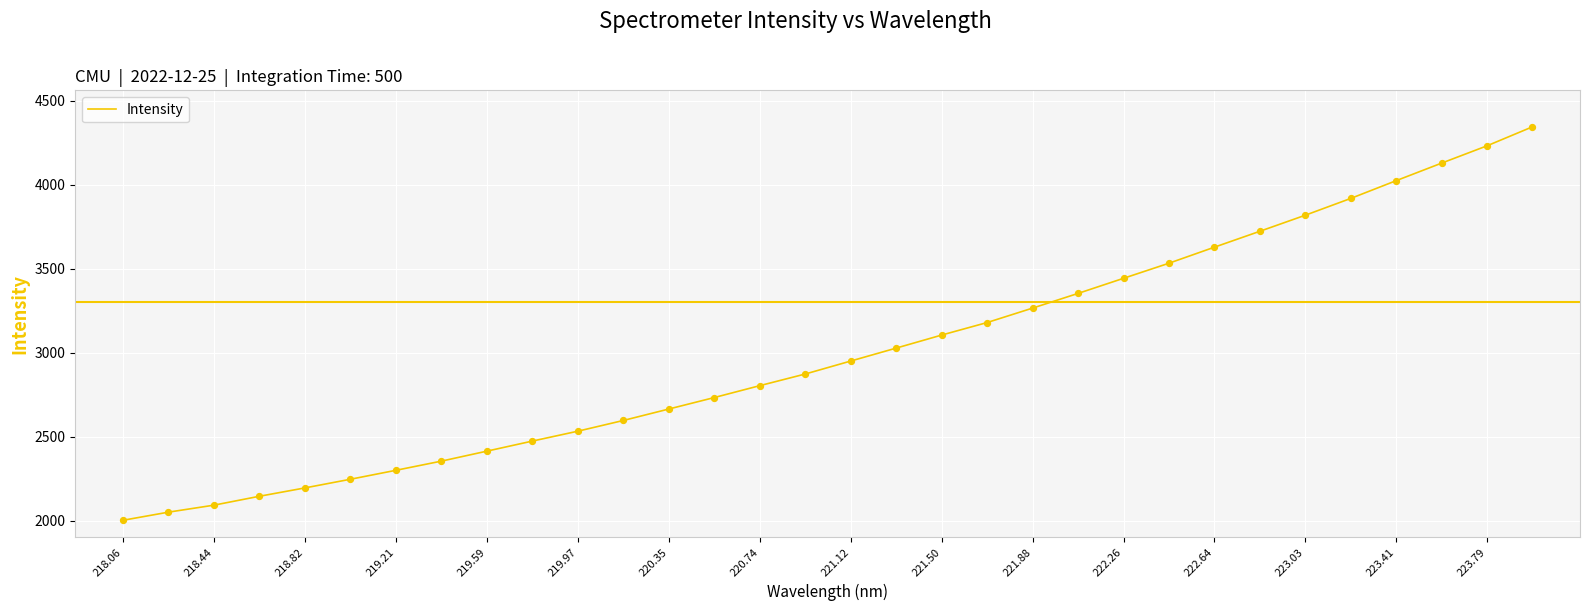

What is the minimum value shown in the chart?

2003.5